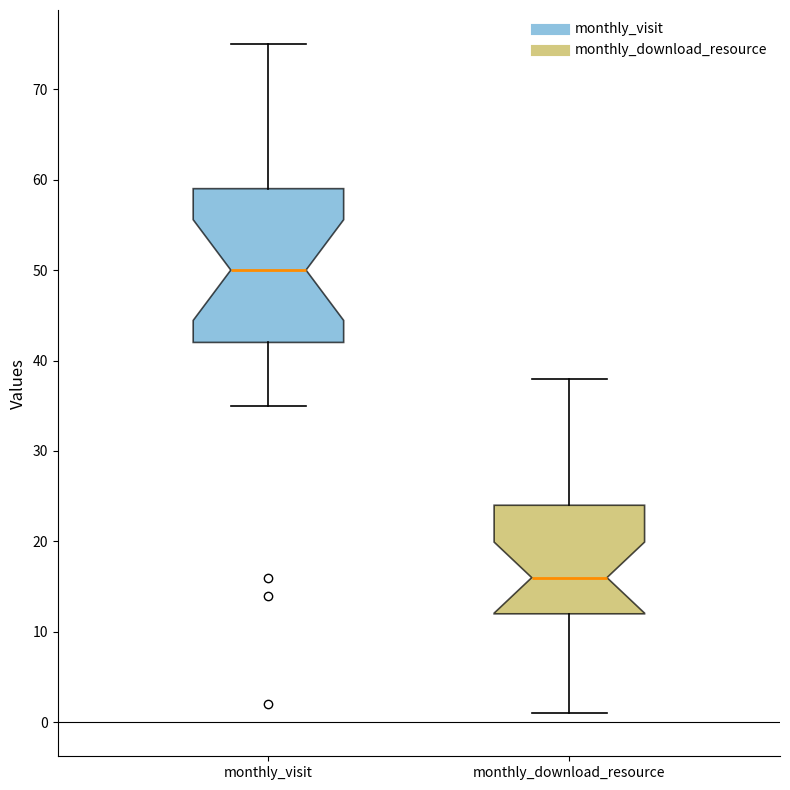

Which box has the highest median line?

monthly_visit